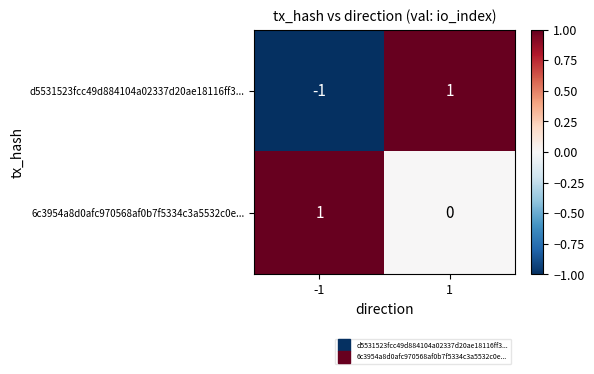

Reading left to right, list all the values displayed in this chart.

d5531523fcc49d884104a02337d20ae18116ff3...: -1=-1	1=1
6c3954a8d0afc970568af0b7f5334c3a5532c0e...: -1=1	1=0